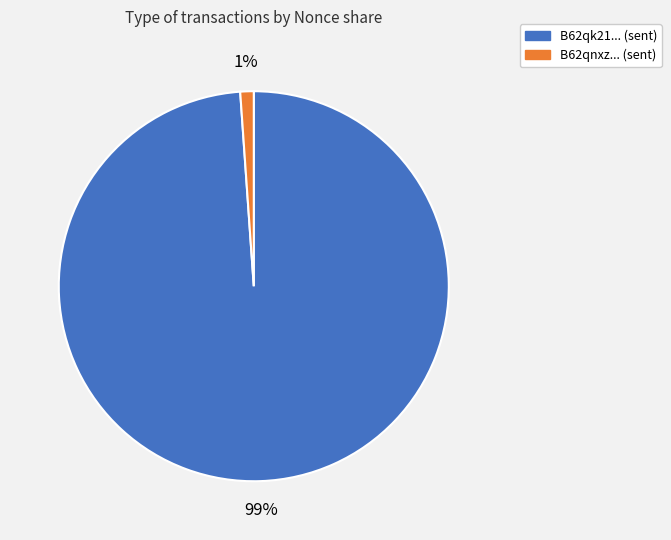

Between B62qk21... (sent) and B62qnxz... (sent), which is larger?

B62qk21... (sent)